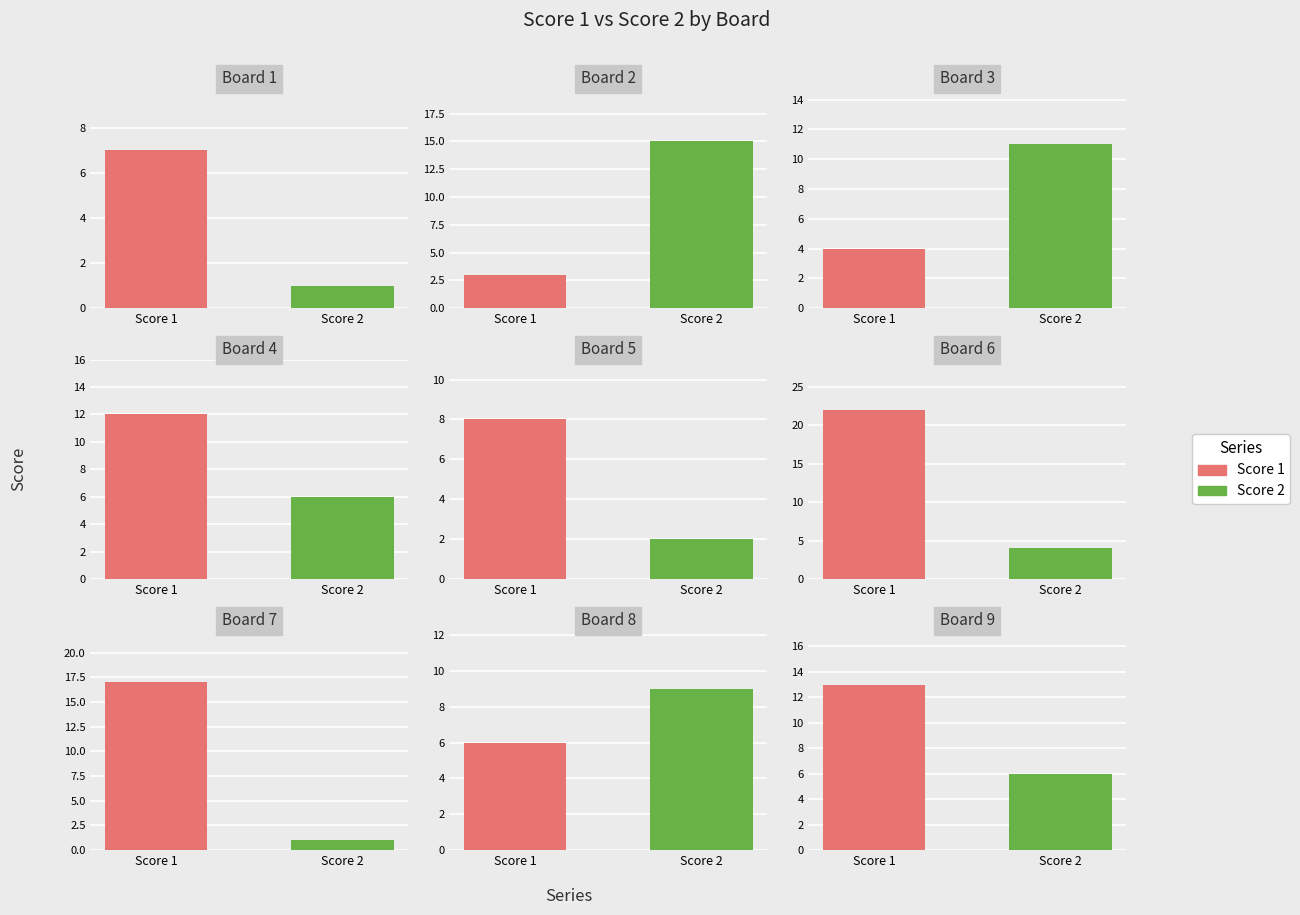

What is the approximate value of Score 2 at Board 3, to the nearest 10?

10